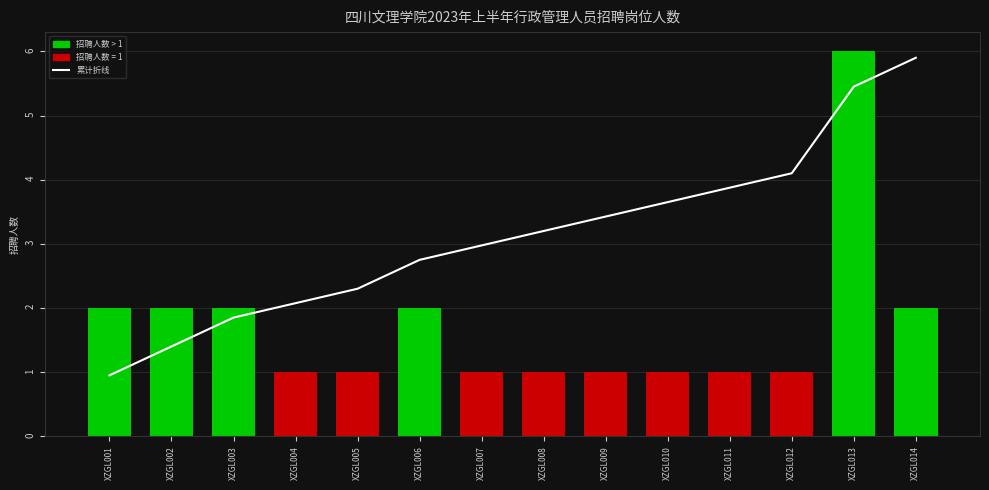

What is the sum of all values?

43.9